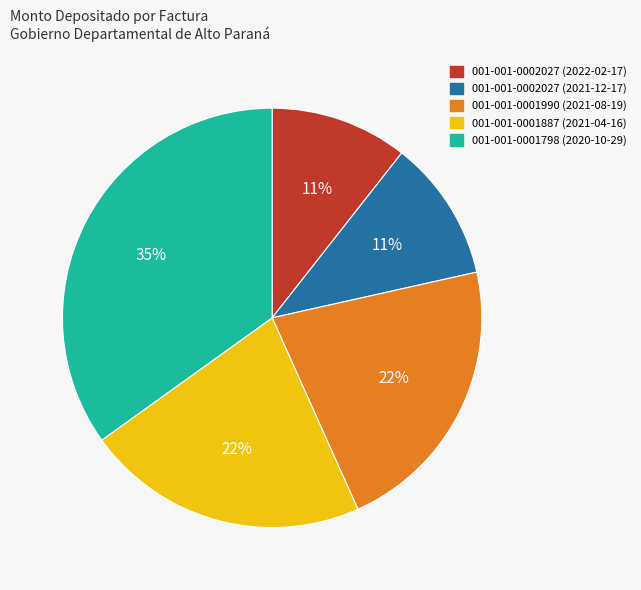

What is the largest slice in the pie chart?

001-001-0001798 (2020-10-29)